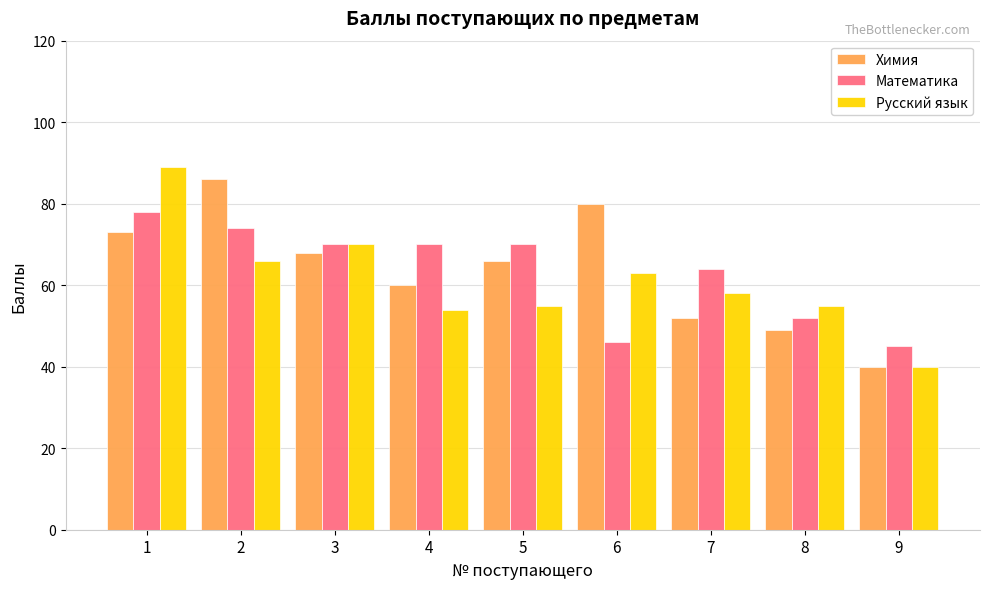

Which category has the lowest value in the Русский язык series?

9